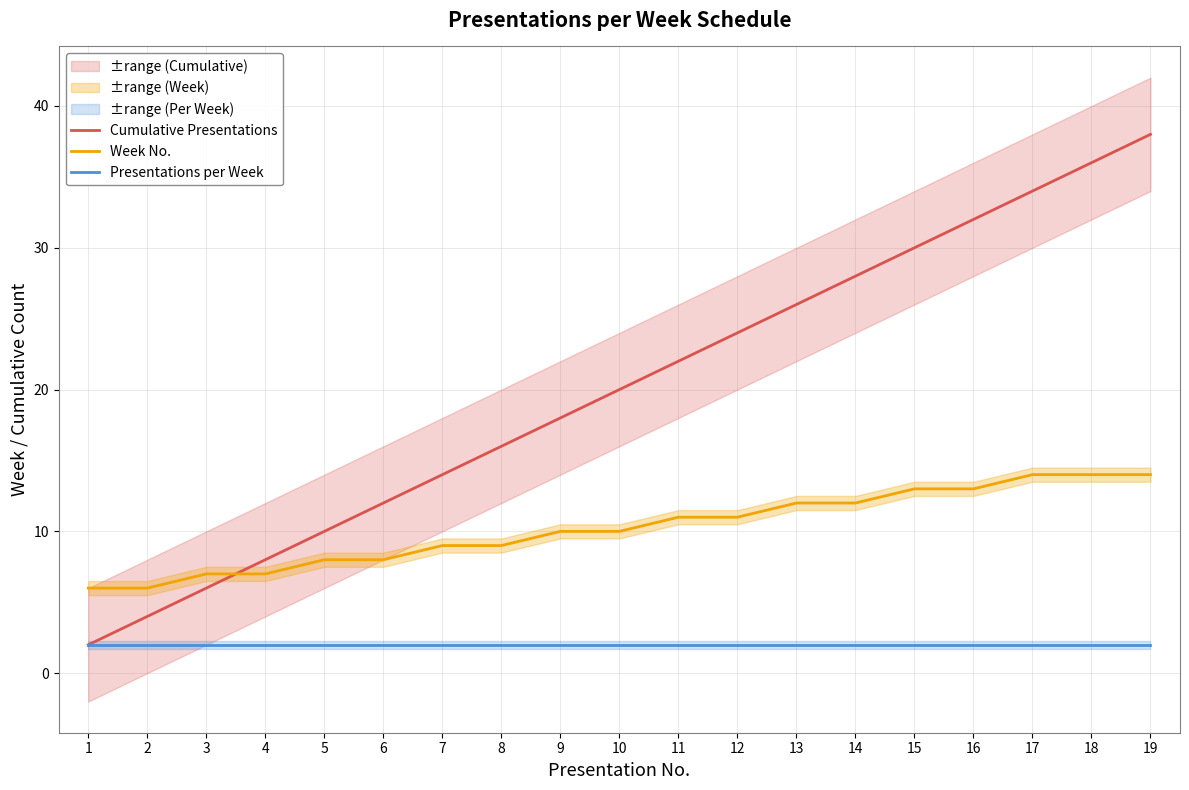

True or false: Week No. has more than 2 interior local peaks.

False